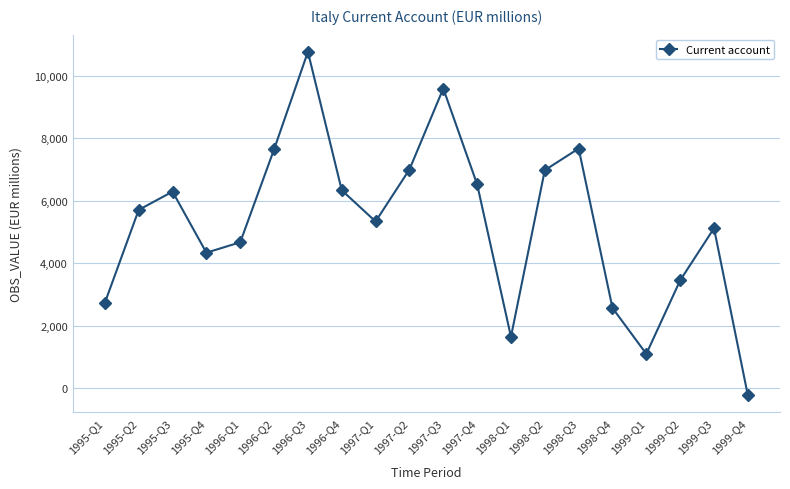

Between 1999-Q4 and 1997-Q2, which is larger?

1997-Q2